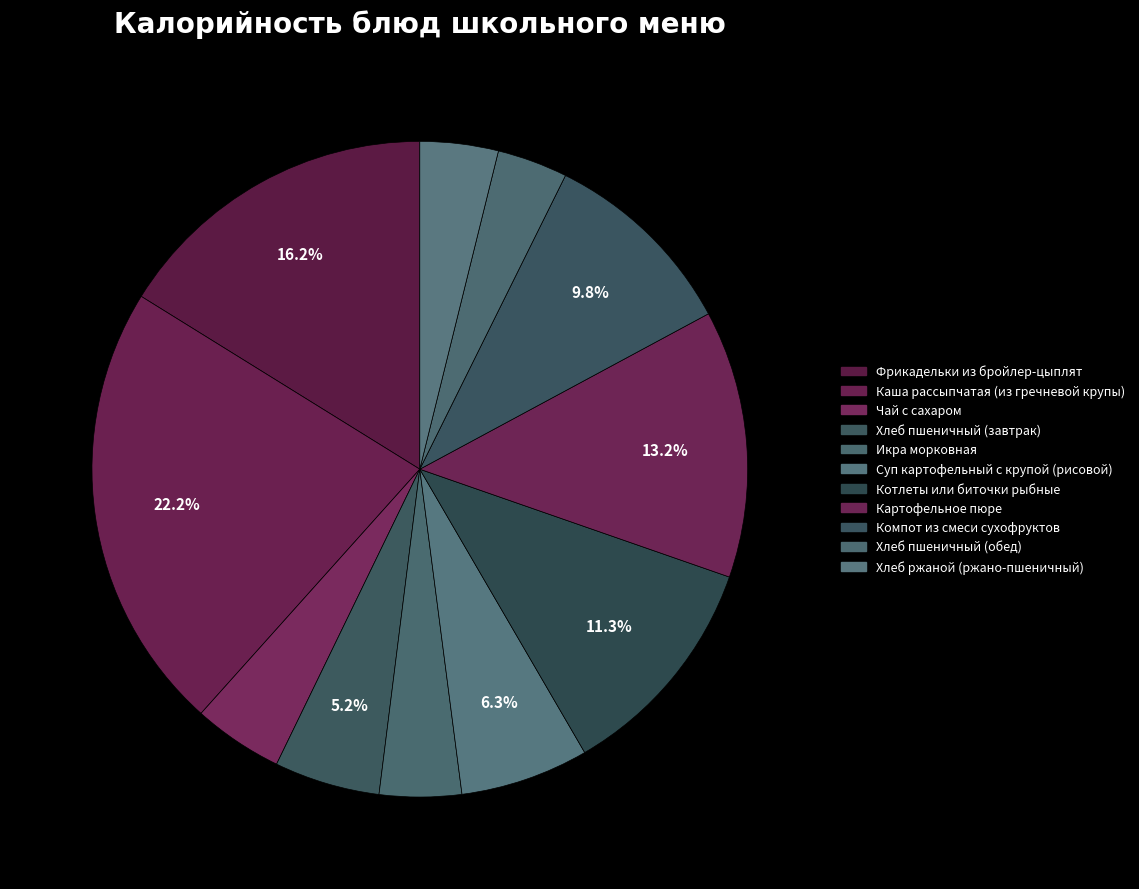

Count the number of slices in the pie.

11